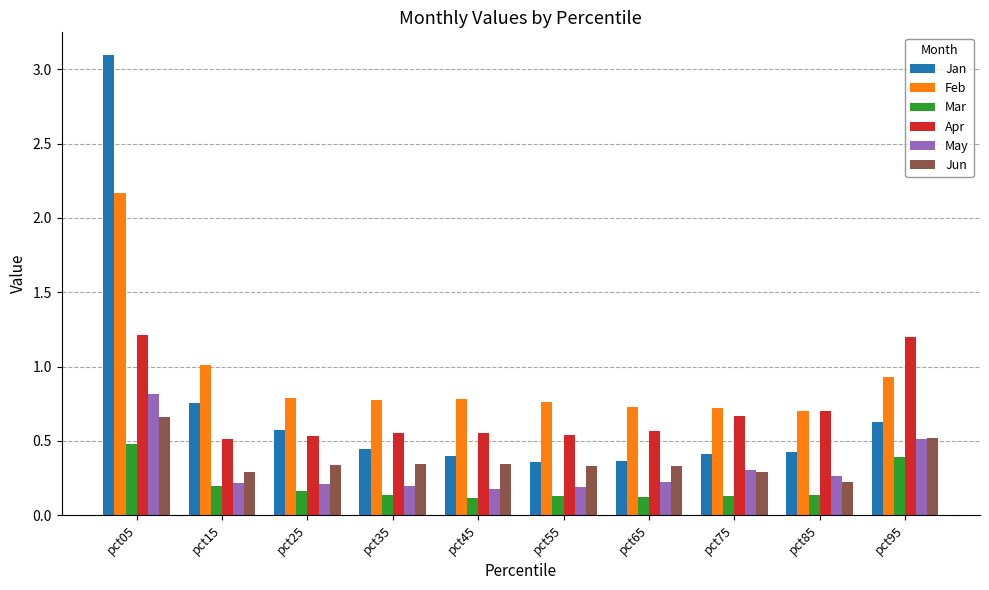

Which series has the largest range (max minus min)?

Jan